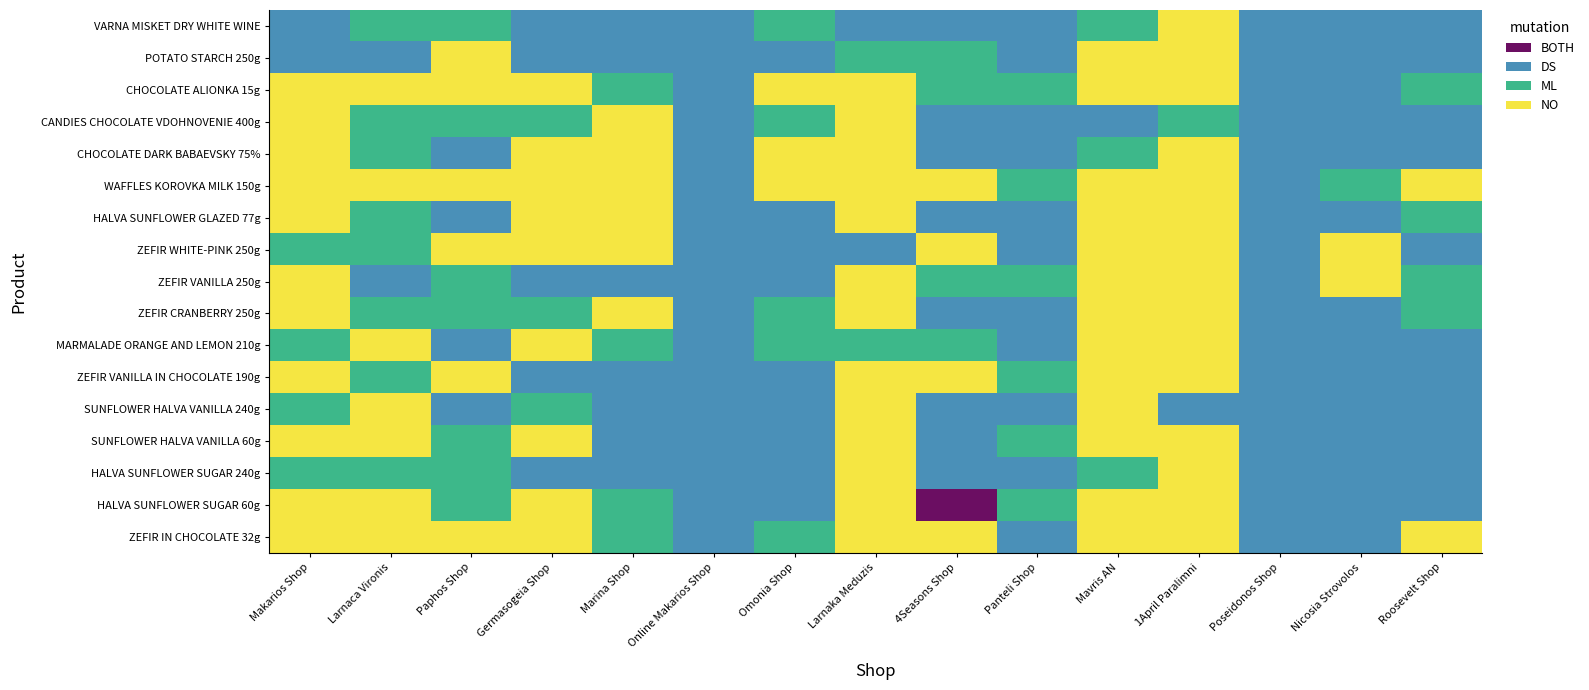

What is the difference between the highest and lowest values at Larnaca Vironis?

14